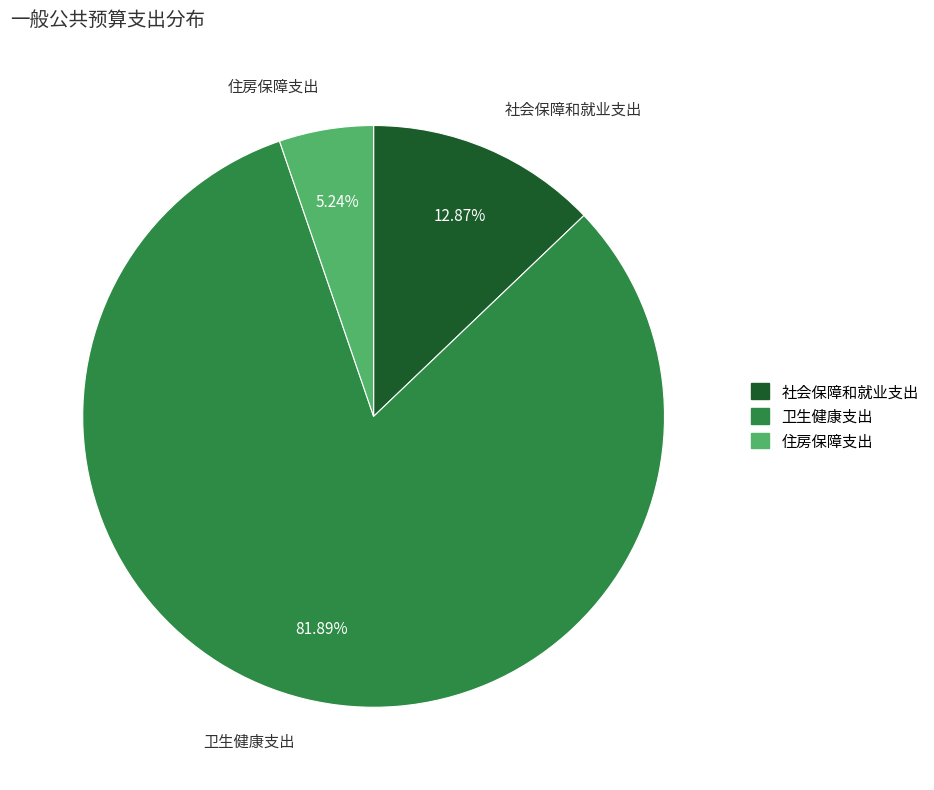

Which slice is the smallest?

住房保障支出